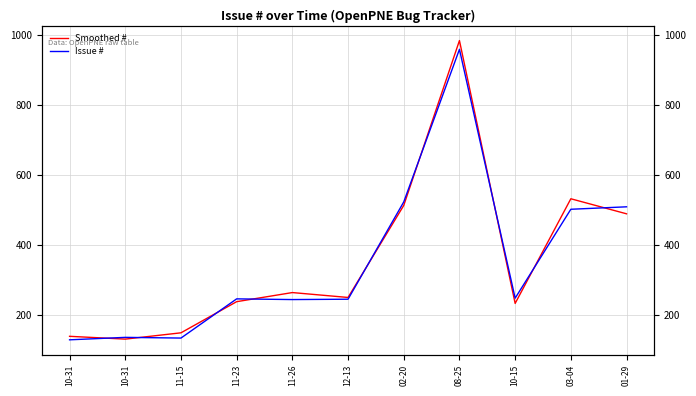

Does the chart display data point markers on the line(s)?

No